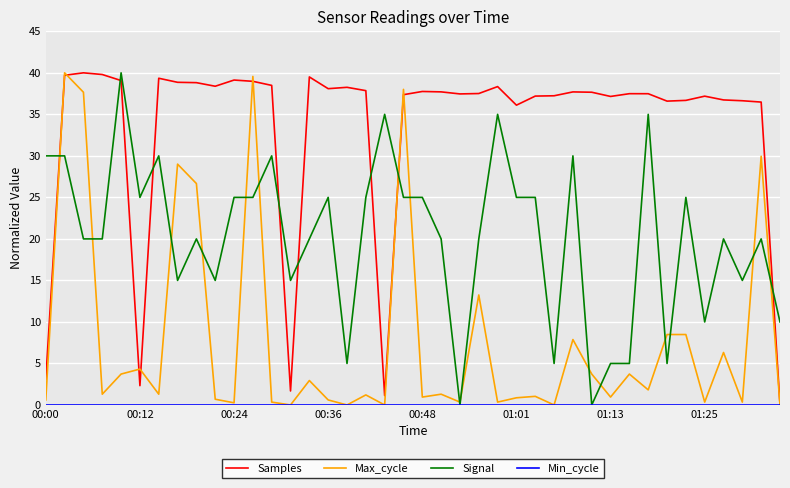

Which series has the largest total across all categories?

Samples